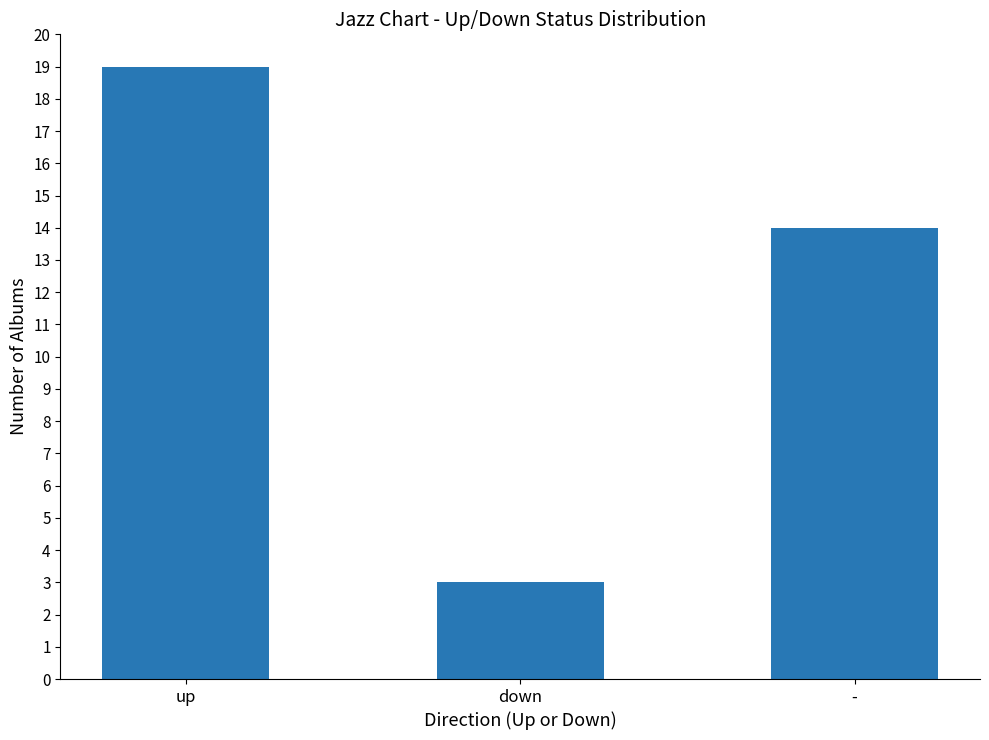

Read the value at -.

14